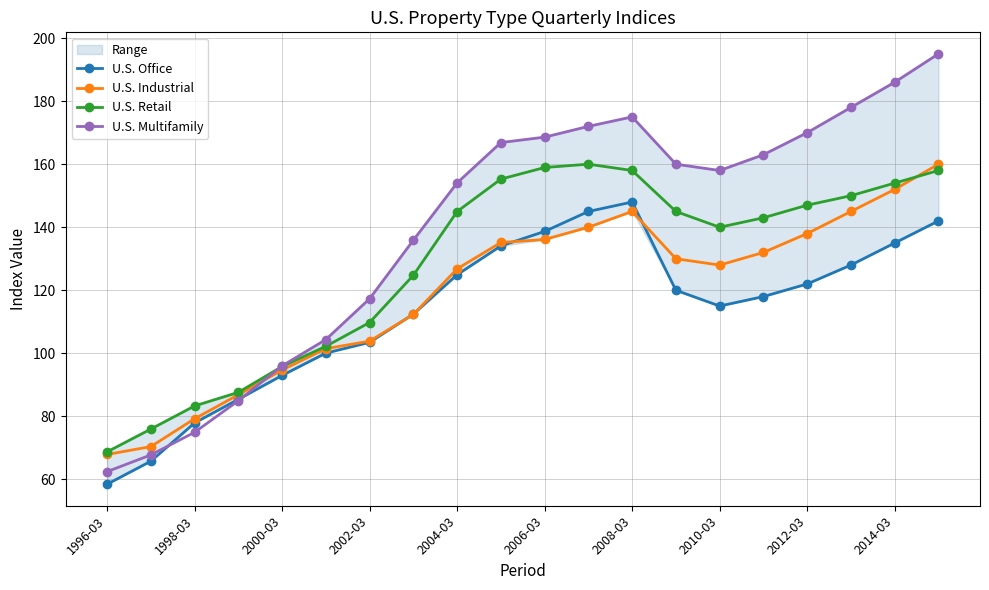

The value of U.S. Industrial at 2000-03 is 94.7. True or false?

True